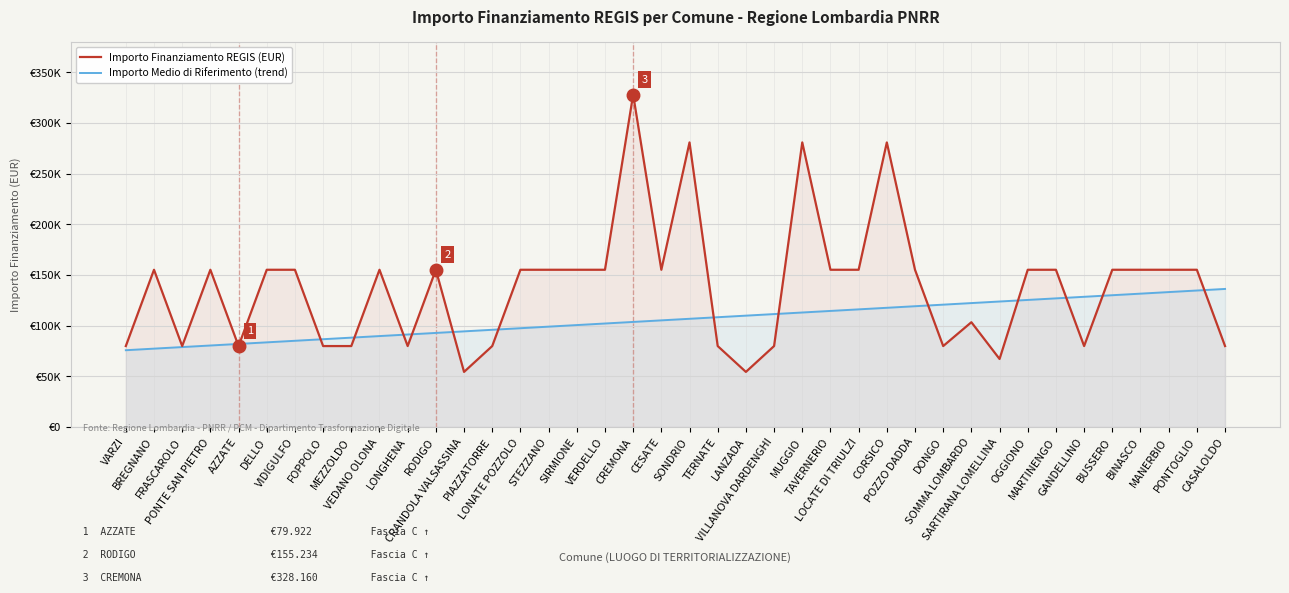

How many lines are shown in the chart?

2